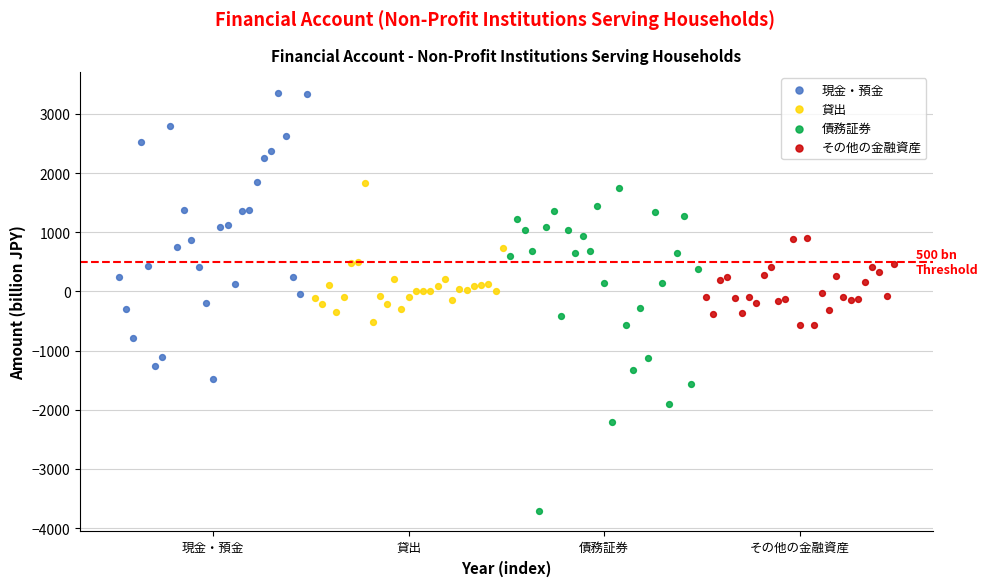

Which series has the widest spread of Y values?

債務証券